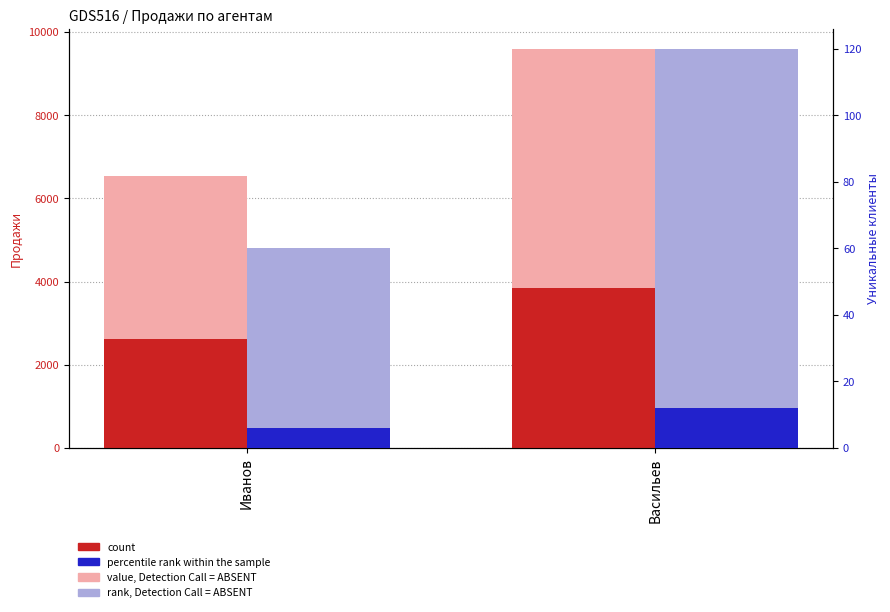

Reading left to right, extract all data points from this chart.

value, Detection Call = ABSENT: 6533.5	9594.2
count: 2613.4	3837.7
rank, Detection Call = ABSENT: 60.0	120.0
percentile rank within the sample: 6.0	12.0